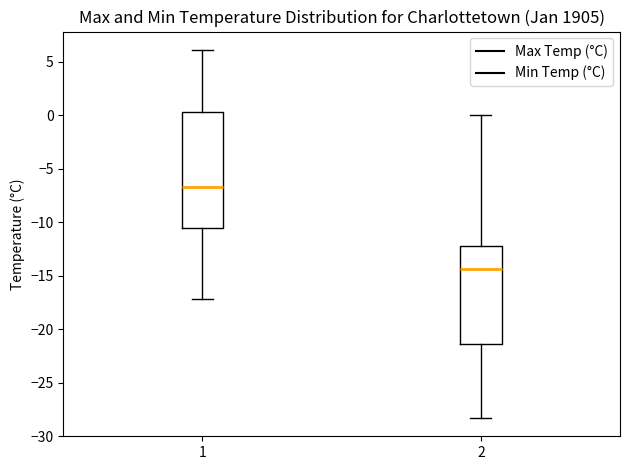

Reading left to right, read every box against the y-axis: the position of its median line, the range the box covers, and the ends of its whiskers. The values are not printed on the chart, so give them approximately, as read against the axis.

1: median -6.5, box -10.5 to 0.5, whiskers -17.0 to 6.0
2: median -14.5, box -21.5 to -12.0, whiskers -28.5 to 0.0